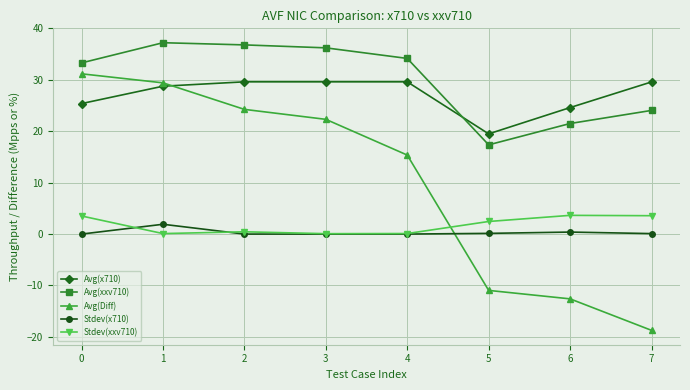

What are all the series names shown in the legend?

Avg(x710), Avg(xxv710), Avg(Diff), Stdev(x710), Stdev(xxv710)